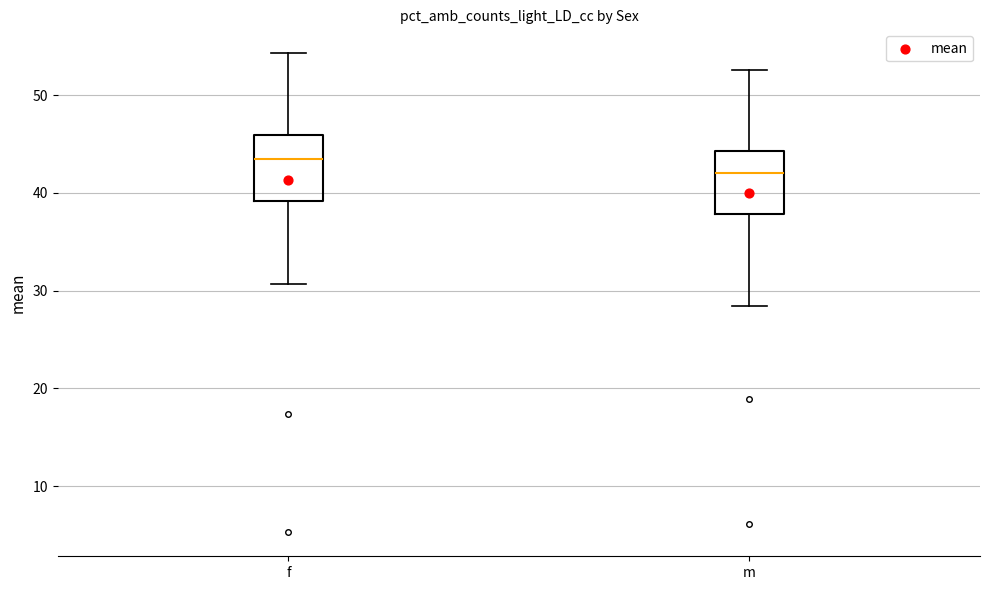

Reading left to right, transcribe this box plot: for each box, give where its median line is, the range the box spans, and where its two whiskers end, as read against the y-axis. The values are not printed on the chart, so give them approximately, as read against the axis.

f: median 43, box 39 to 46, whiskers 31 to 54
m: median 42, box 38 to 44, whiskers 28 to 53